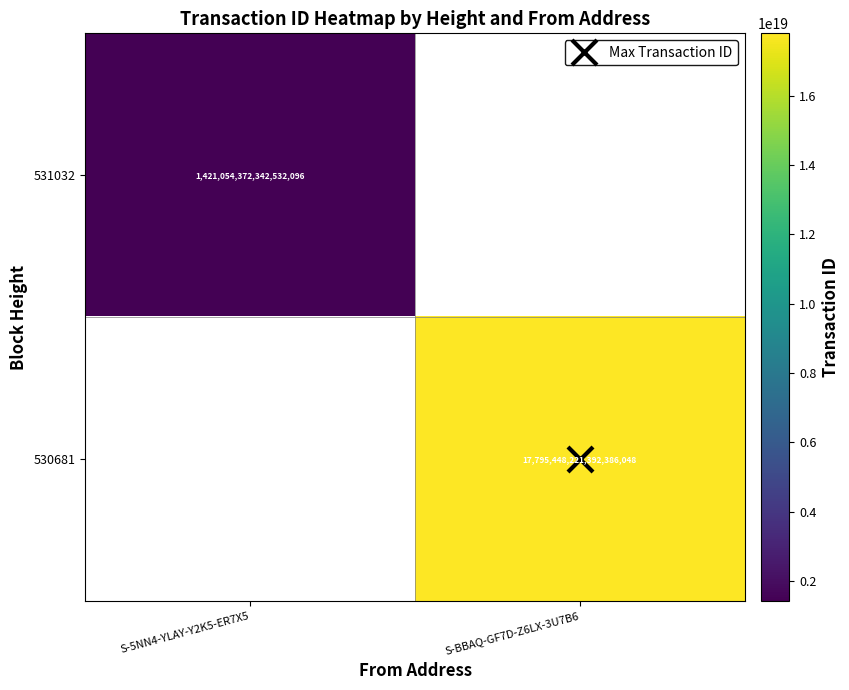

Count the number of data series in this chart.

2